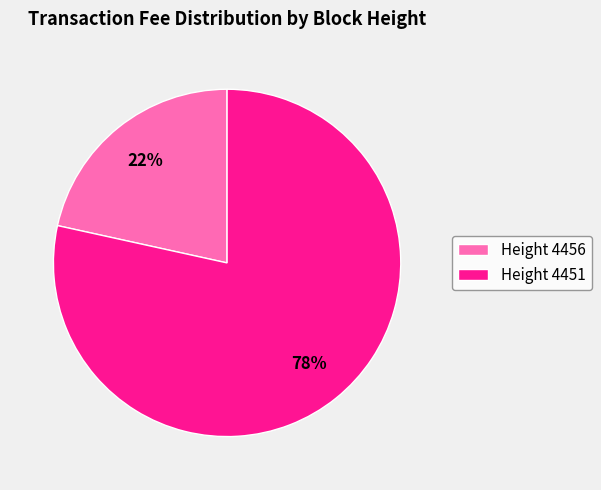

Is there a majority slice in this chart?

Yes